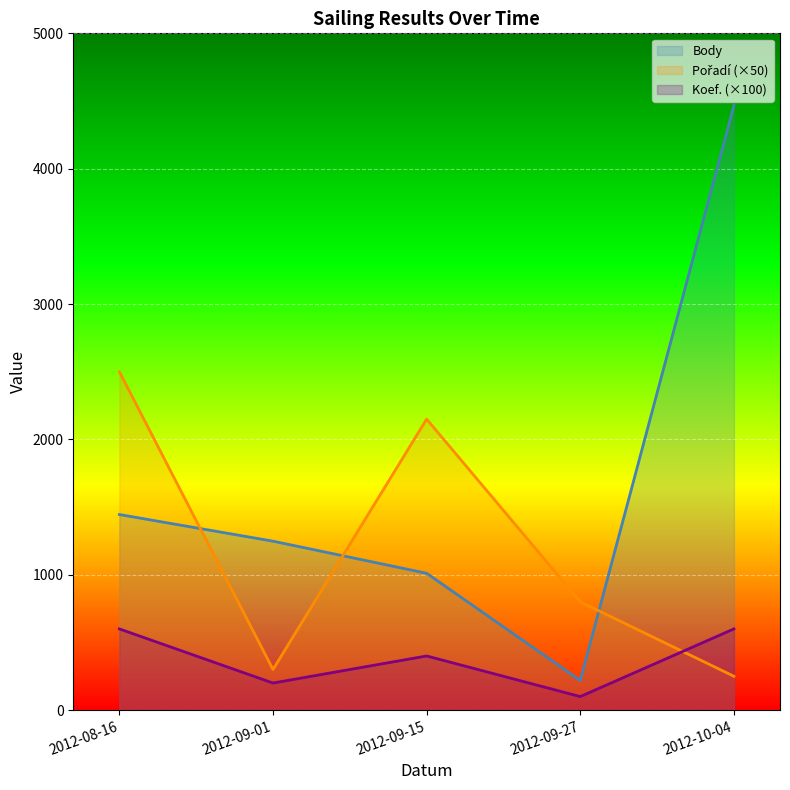

How many lines are shown in the chart?

3